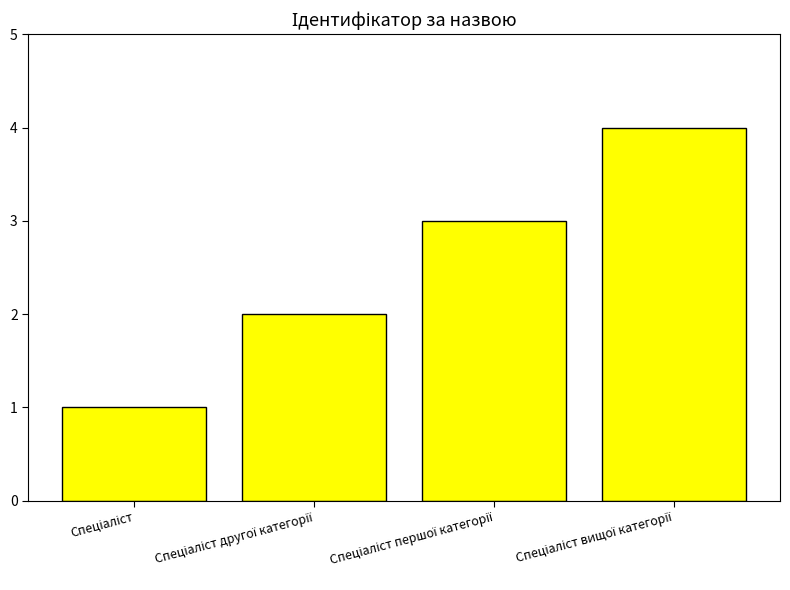

What is the difference between the maximum and minimum values?

3